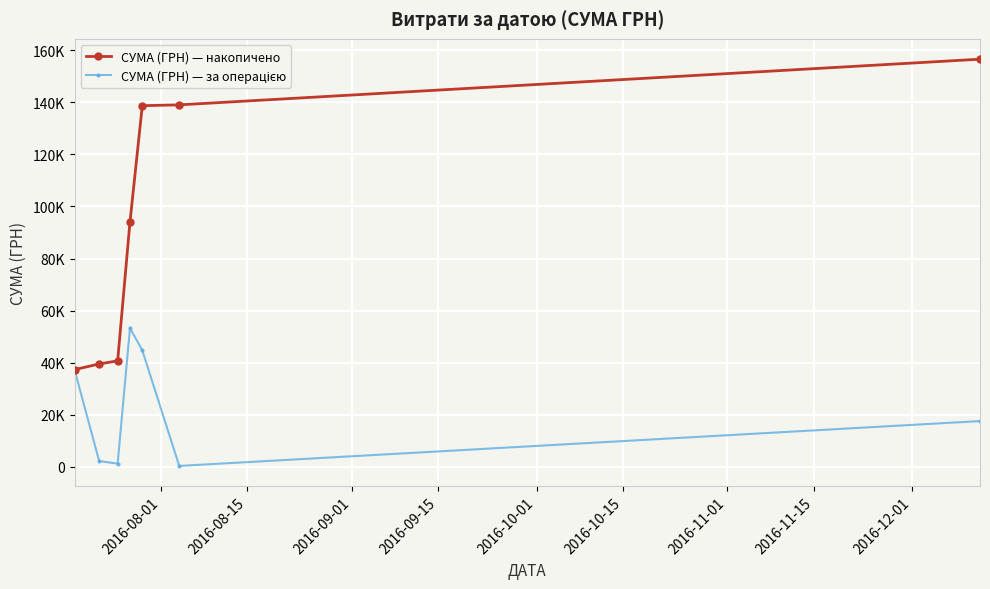

What is the sum of all СУМА (ГРН) — накопичено values?

645775.9